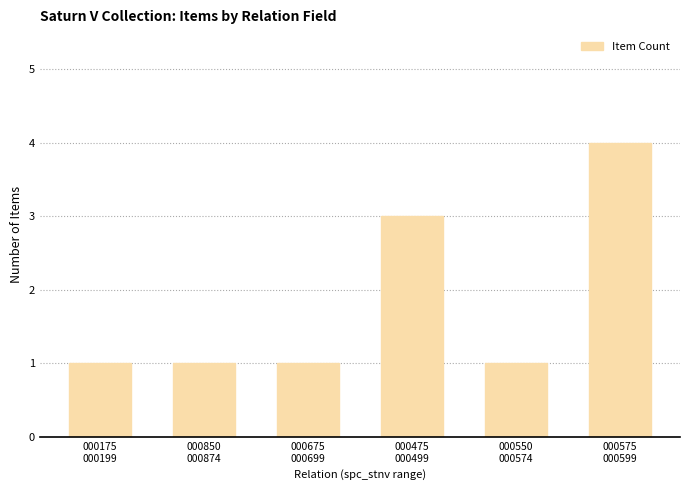

What is the maximum value shown in the chart?

4